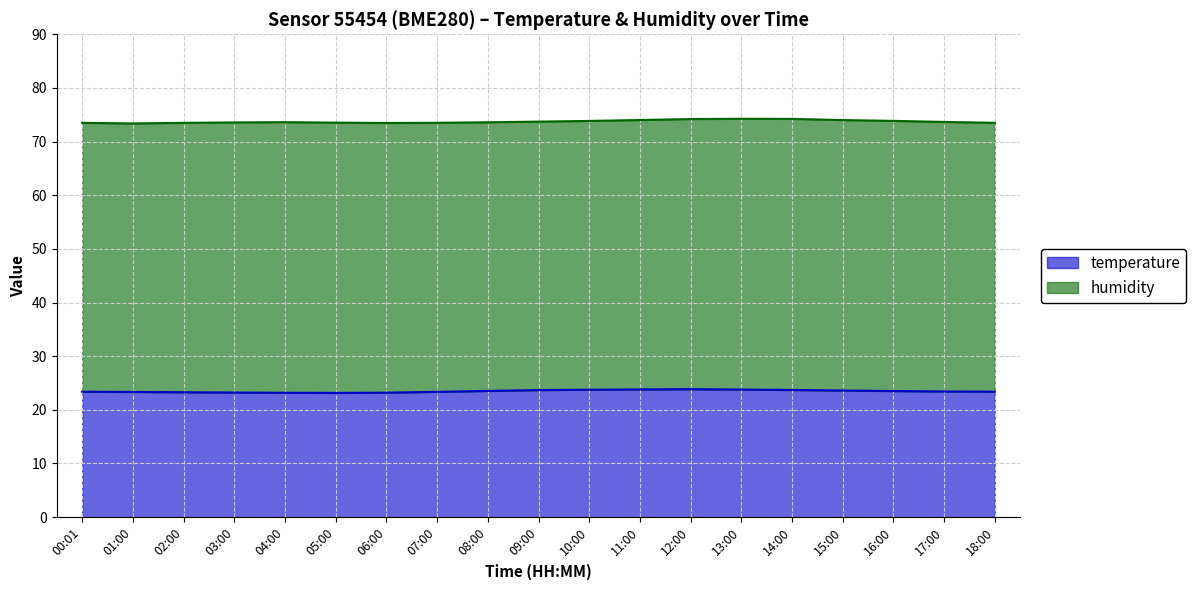

How many lines are shown in the chart?

2